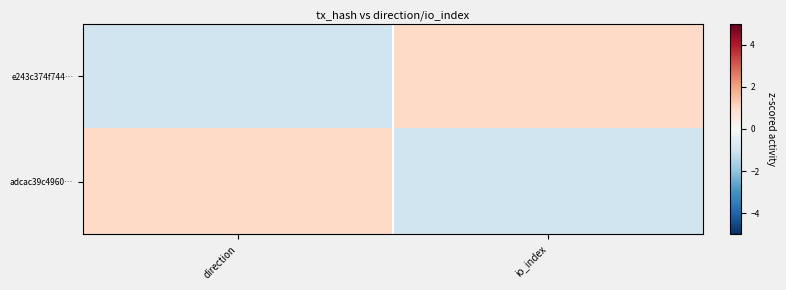

At how many categories does at least one series exceed 0?

2